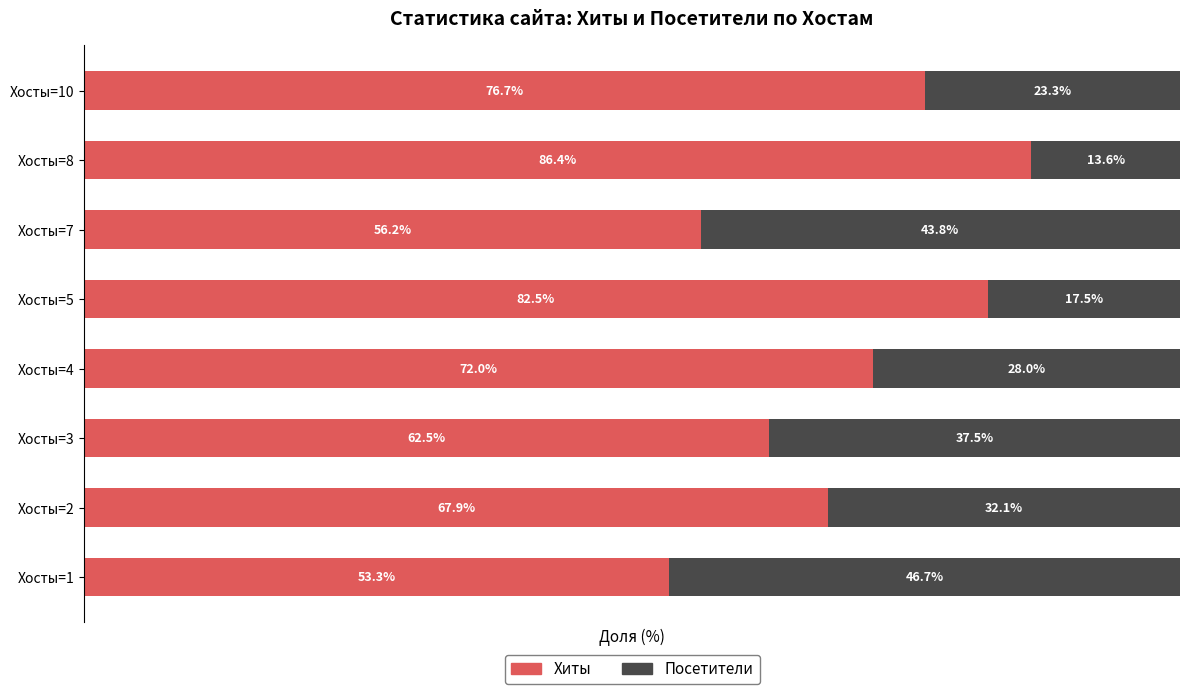

Rank the categories by Хиты value from highest to lowest.

Хосты=8, Хосты=5, Хосты=10, Хосты=4, Хосты=2, Хосты=3, Хосты=7, Хосты=1